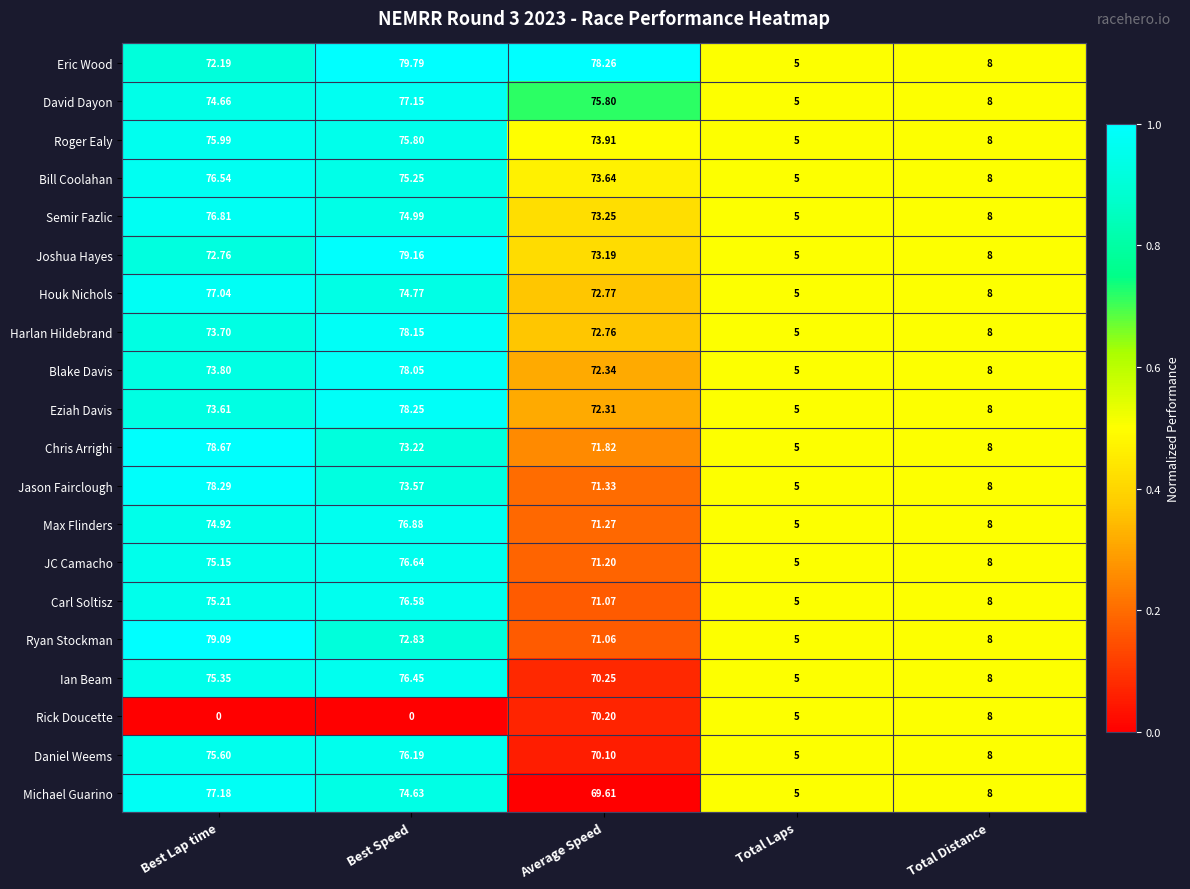

Between Best Speed and Average Speed, which series saw the biggest shift?

Rick Doucette